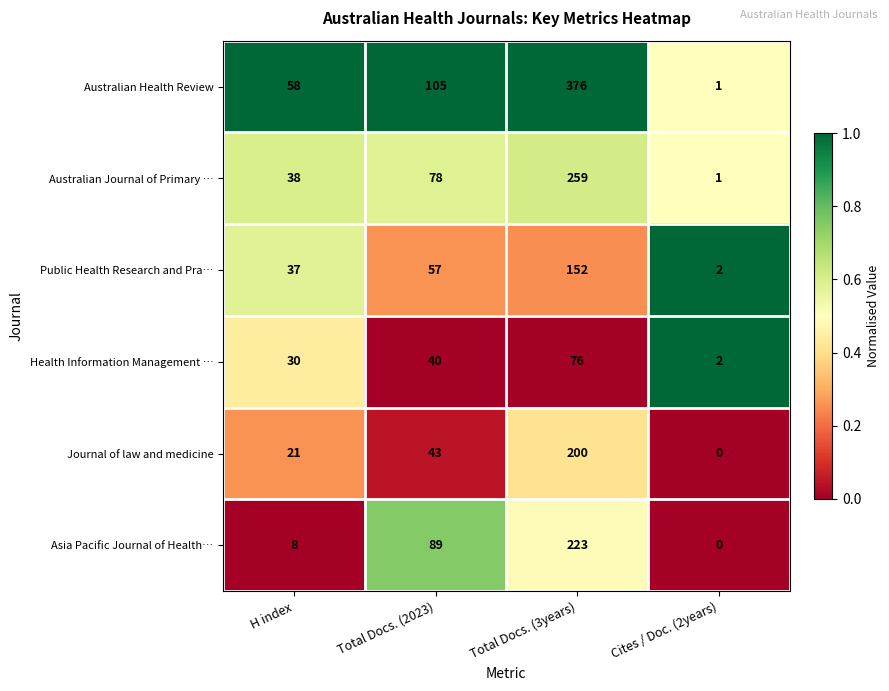

What is the total value across all series at Total Docs. (2023)?

412